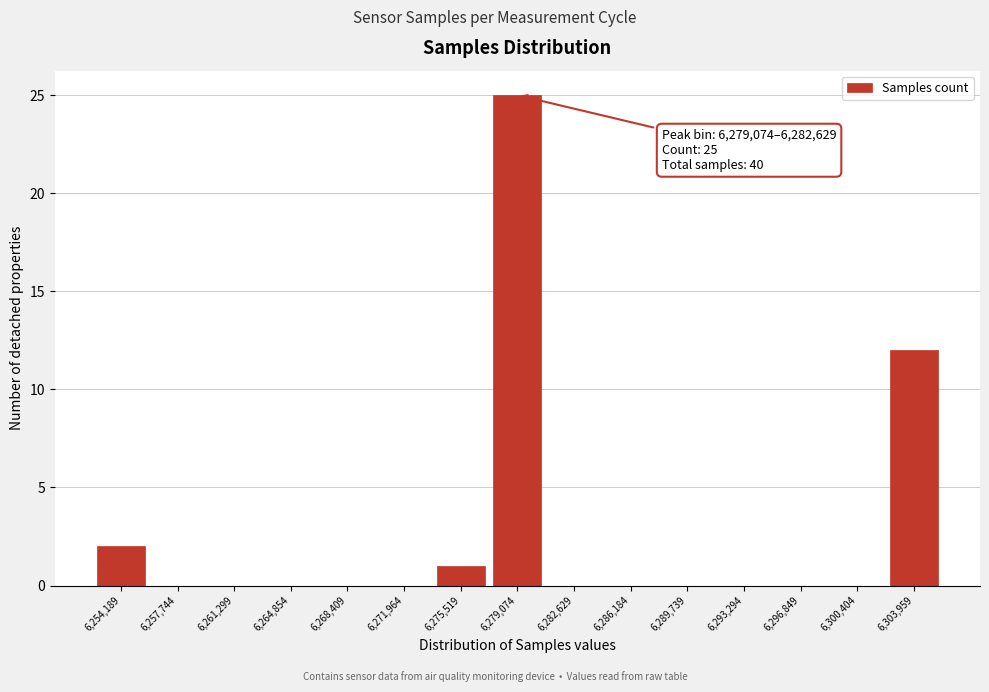

Reading left to right, transcribe all the data shown in this chart.

6,254,189=2	6,257,744=0	6,261,299=0	6,264,854=0	6,268,409=0	6,271,964=0	6,275,519=1	6,279,074=25	6,282,629=0	6,286,184=0	6,289,739=0	6,293,294=0	6,296,849=0	6,300,404=0	6,303,959=12